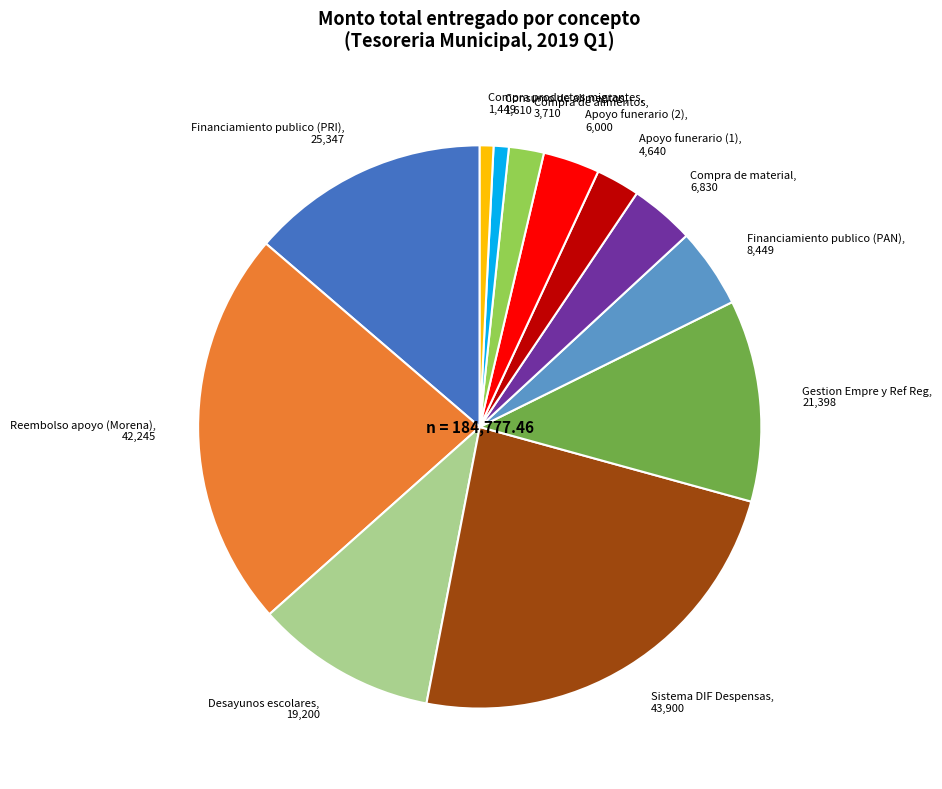

Is it true that Desayunos escolares is 25% of the pie?

False